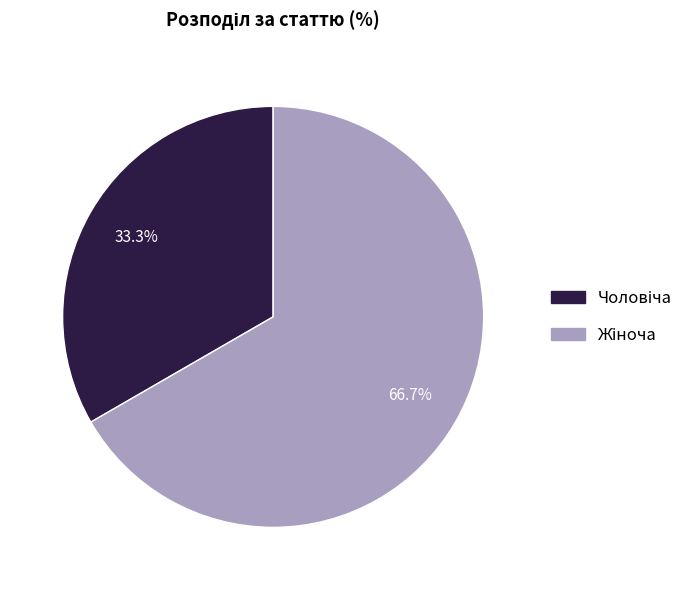

Does any single category account for the majority?

Yes